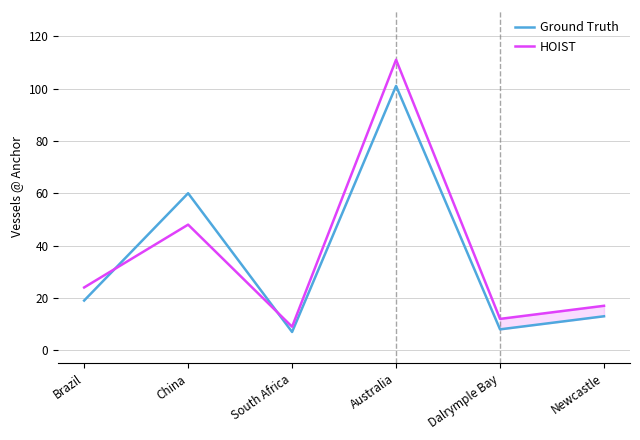

Reading left to right, list all the values displayed in this chart.

Ground Truth: Brazil=19	China=60	South Africa=7	Australia=101	Dalrymple Bay=8	Newcastle=13
HOIST: Brazil=24	China=48	South Africa=9	Australia=111	Dalrymple Bay=12	Newcastle=17